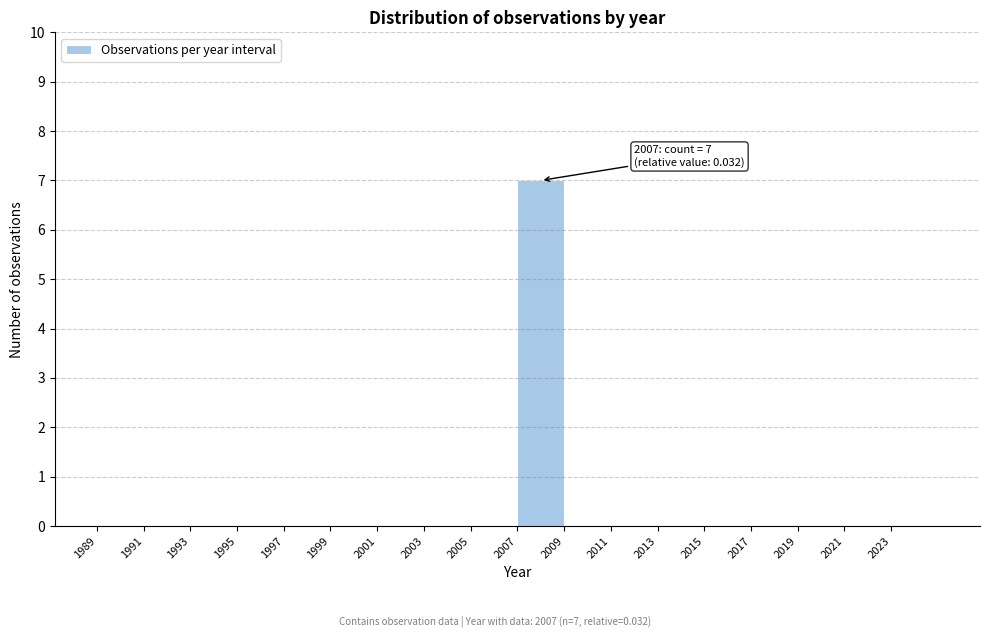

Over which range of the x-axis is the bar tallest?

2007 to 2009